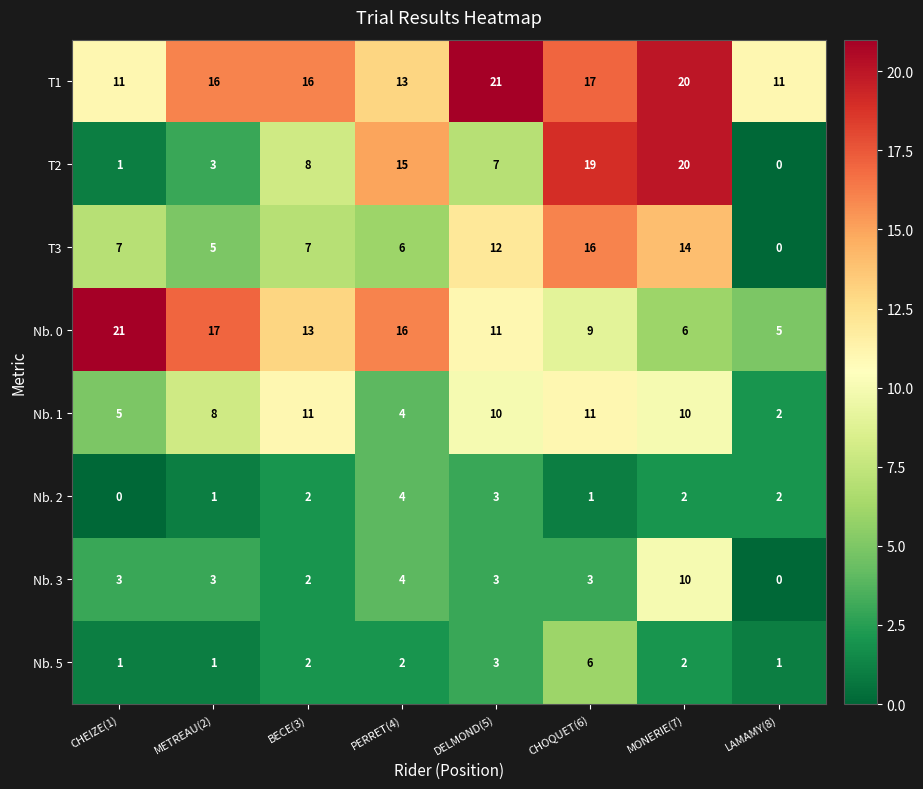

How many data points in T2 are less than 8?

4